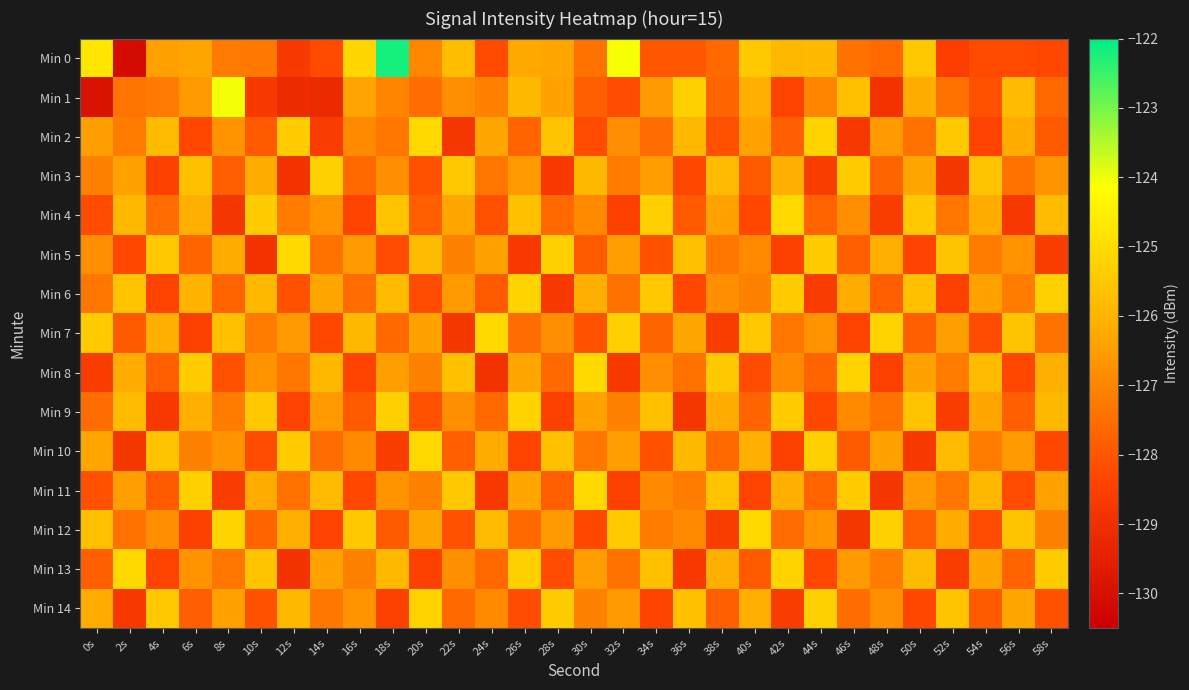

Rank the series at 40s from highest to lowest value.

Min 12, Min 0, Min 7, Min 1, Min 10, Min 14, Min 2, Min 5, Min 6, Min 9, Min 3, Min 13, Min 8, Min 4, Min 11